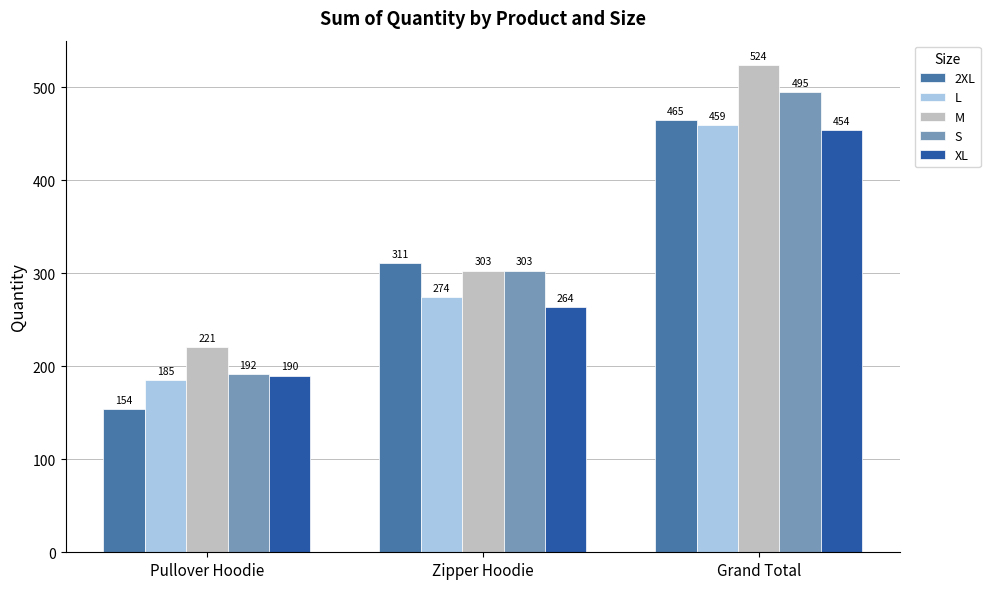

Which series has the largest range (max minus min)?

2XL